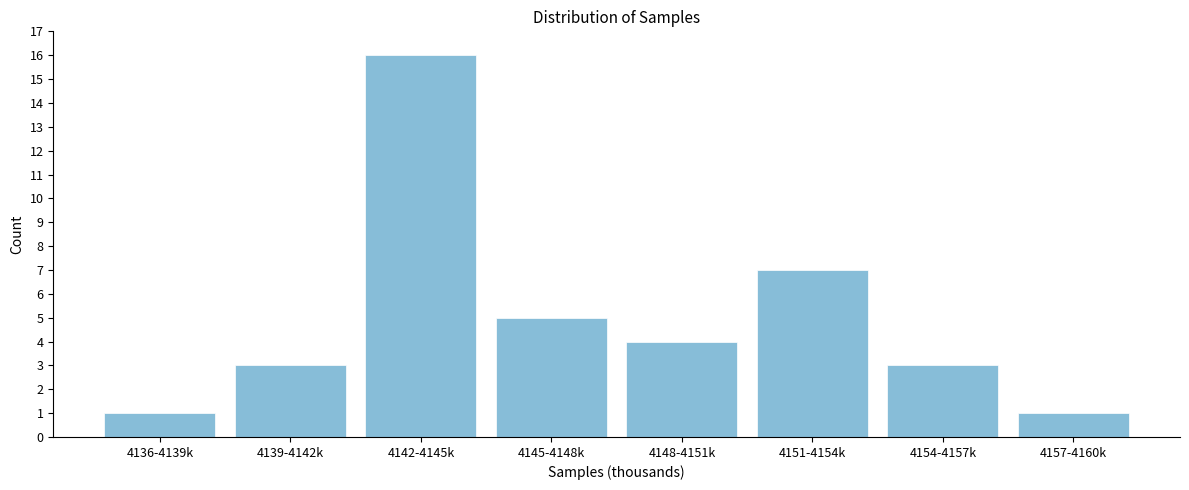

Reading left to right, list all the values displayed in this chart.

1	3	16	5	4	7	3	1